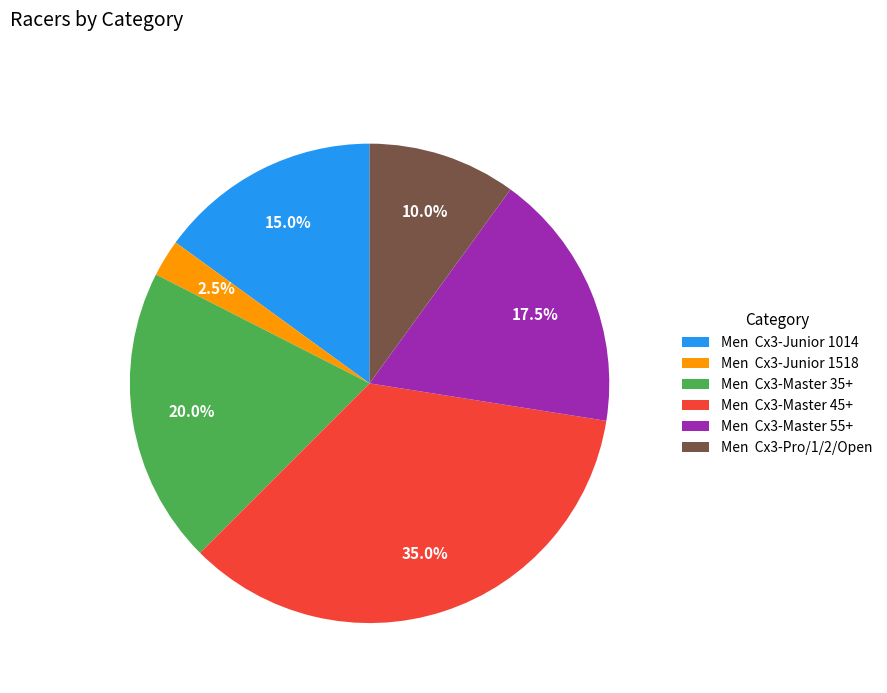

Approximately how many times larger is the value at Men Cx3-Junior 1014 compared to Men Cx3-Junior 1518?

6.0